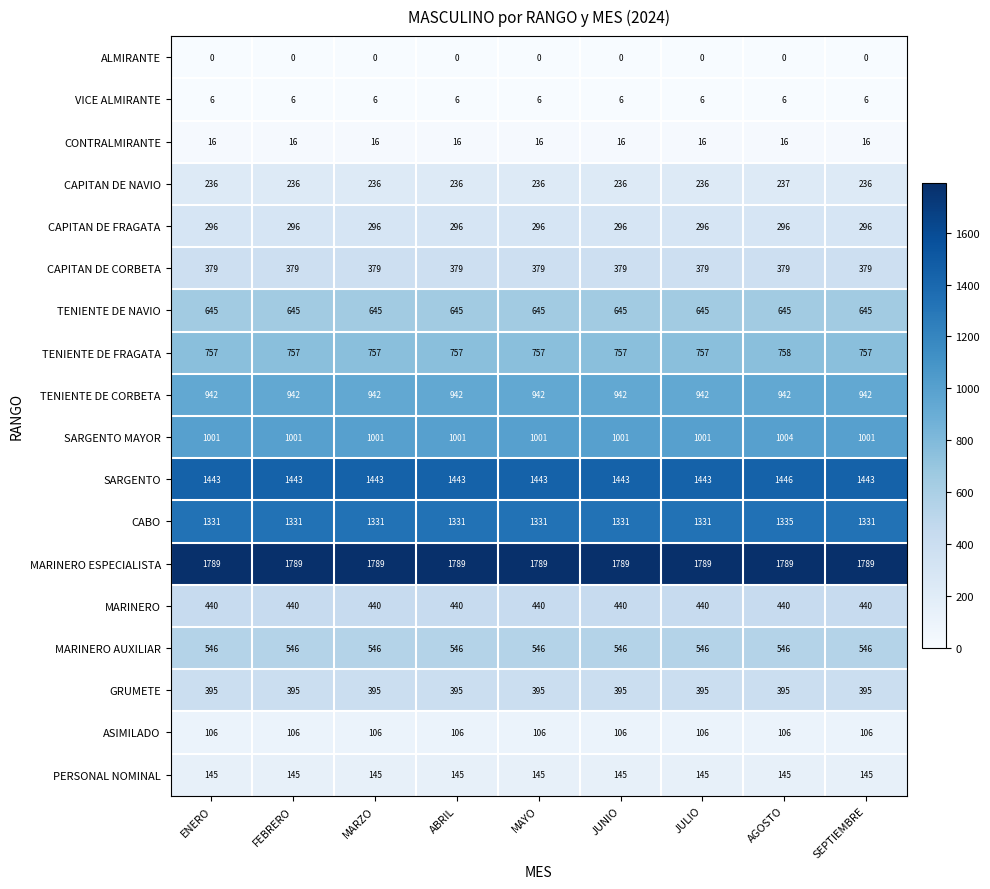

Between ENERO and AGOSTO, which series saw the biggest shift?

CABO